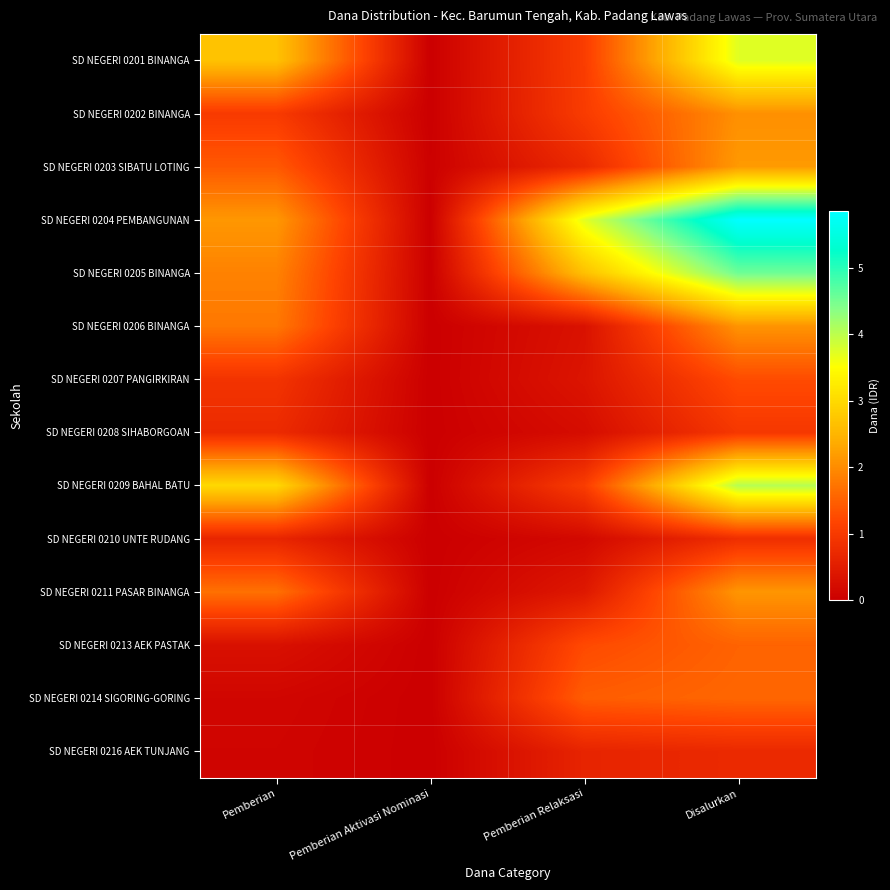

Between Pemberian and Pemberian Relaksasi, which series saw the biggest shift?

SD NEGERI 0209 BAHAL BATU